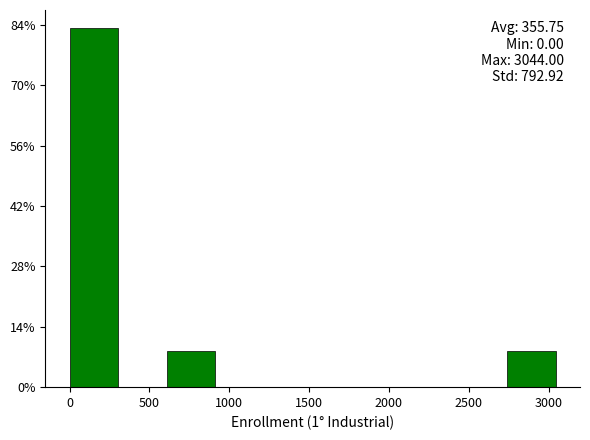

Over which range of the x-axis is the bar tallest?

0 to 300